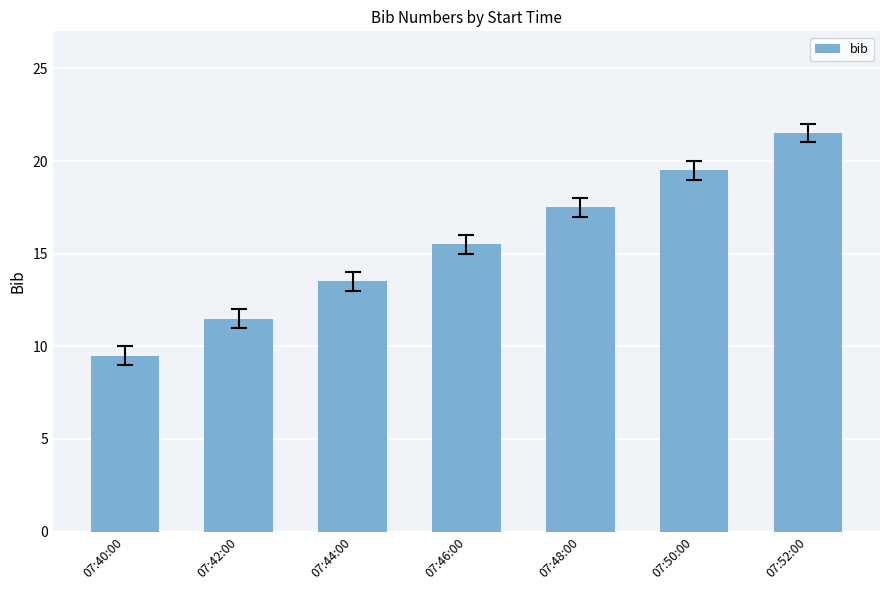

The value at 07:42:00 is 11.5. True or false?

True